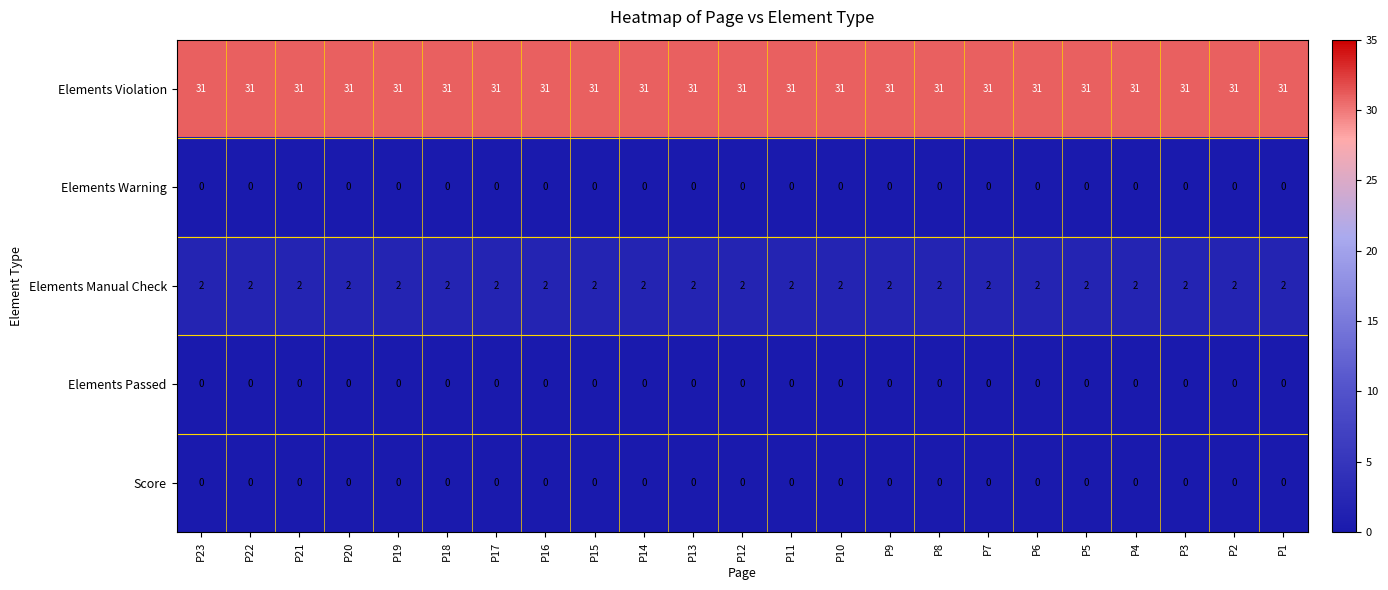

What is the minimum value for Elements Violation?

31